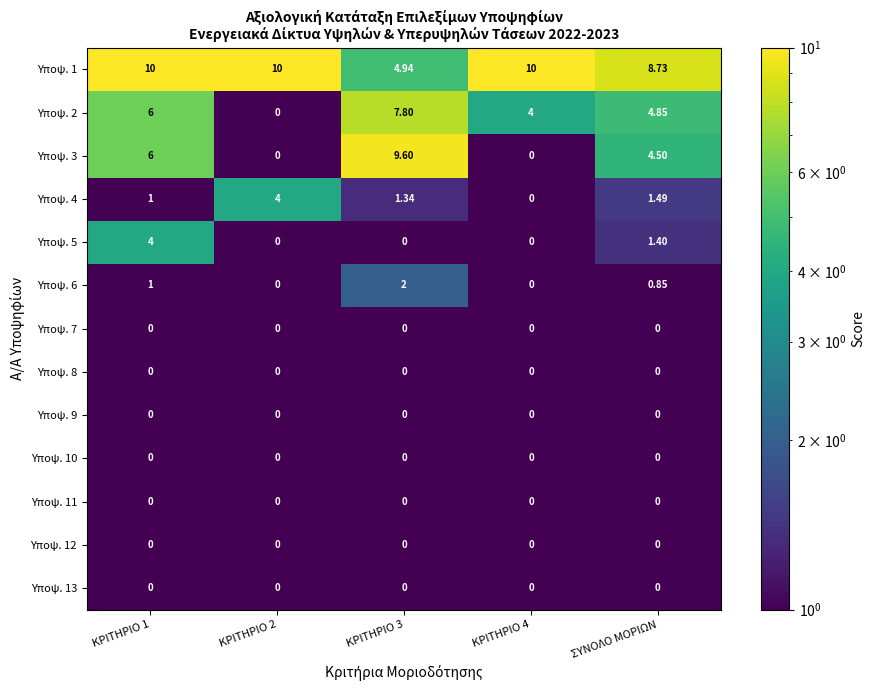

What is the difference between the highest and lowest values at ΚΡΙΤΗΡΙΟ 2?

10.0